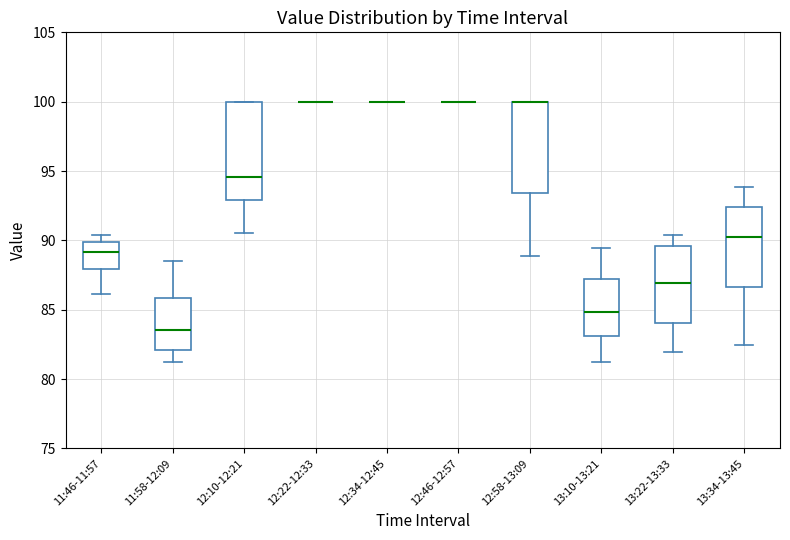

Where is the lower edge of the box for 12:10-12:21 on the y-axis? The values are not printed on the chart, so give them approximately, as read against the axis.

93.0